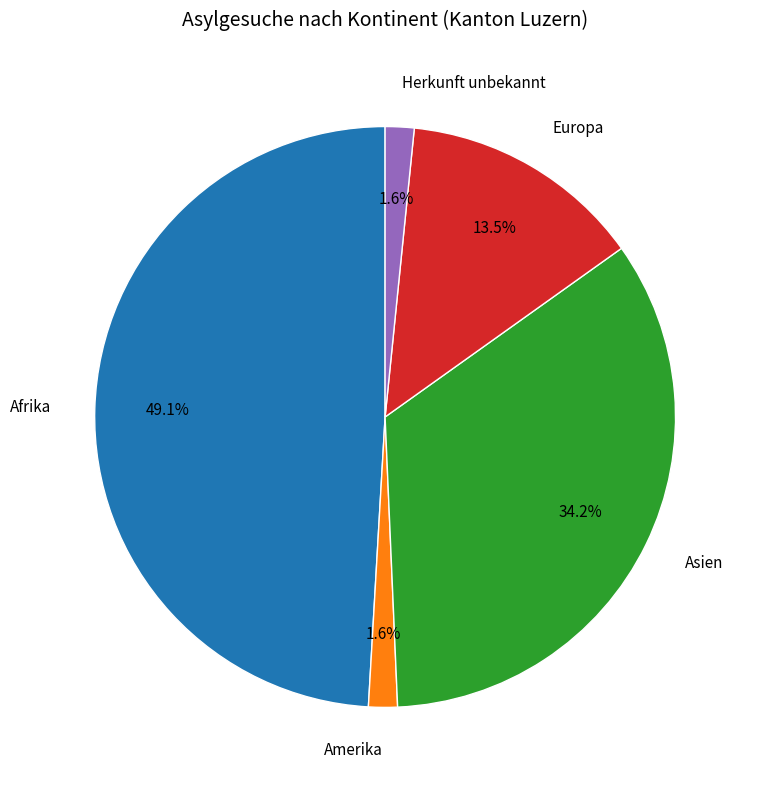

What is the largest slice in the pie chart?

Afrika